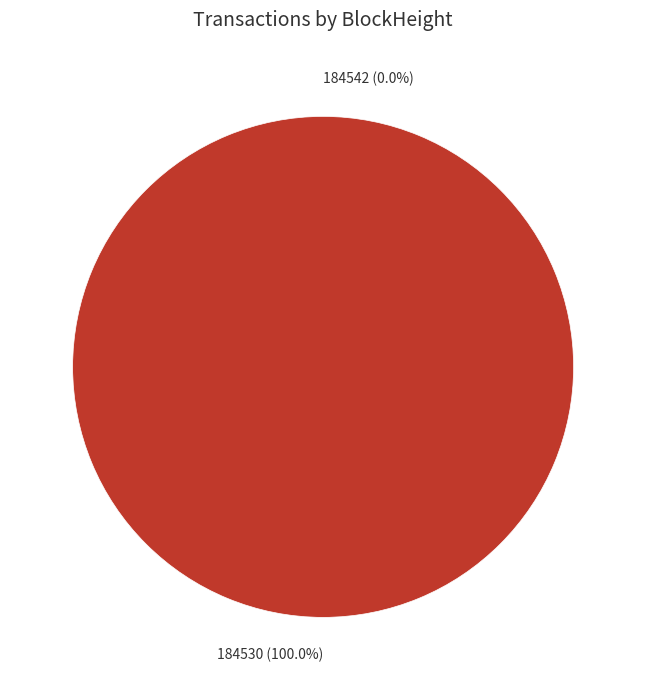

What is the change in value from 184542 to 184530?

+15367